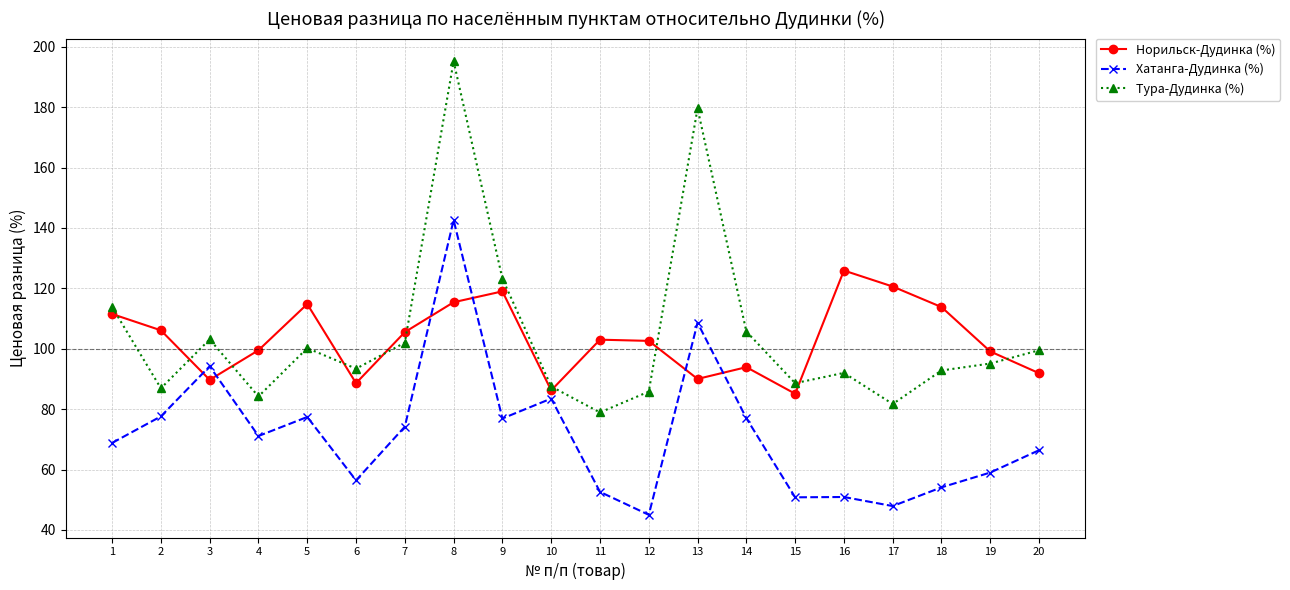

Where is the first local maximum for Тура-Дудинка (%)?

3